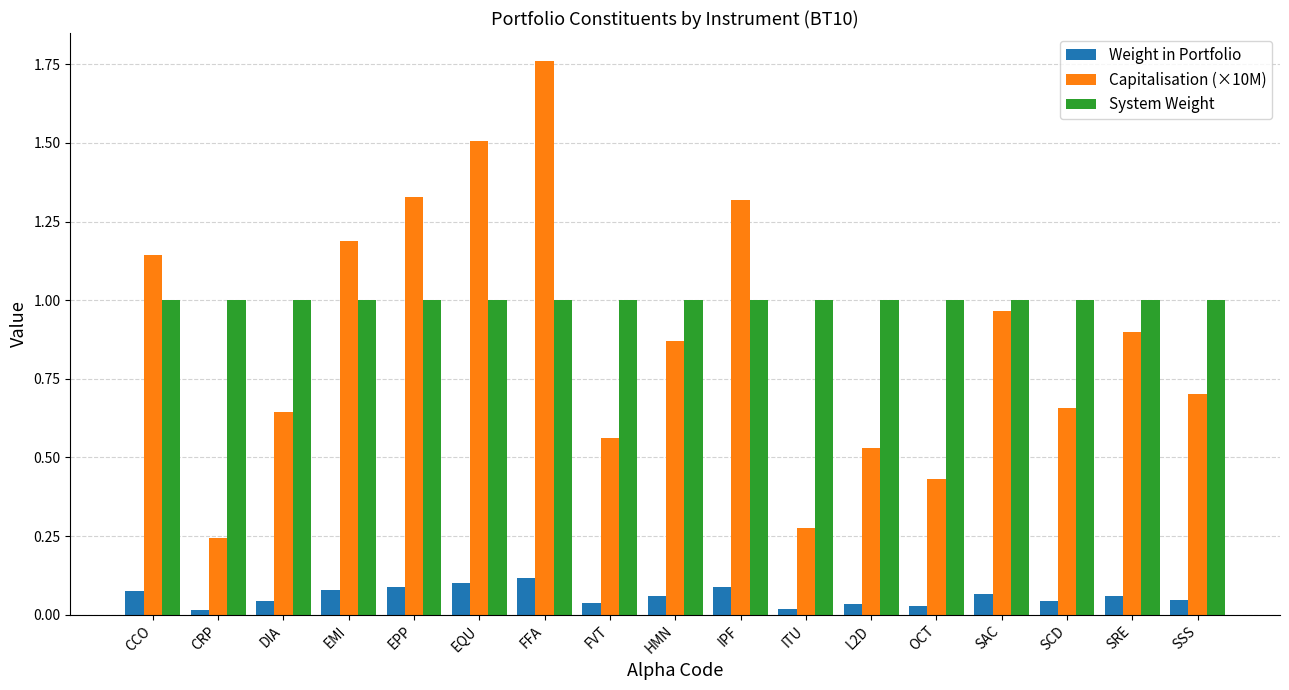

The value of Weight in Portfolio at SRE is 0.0. True or false?

False